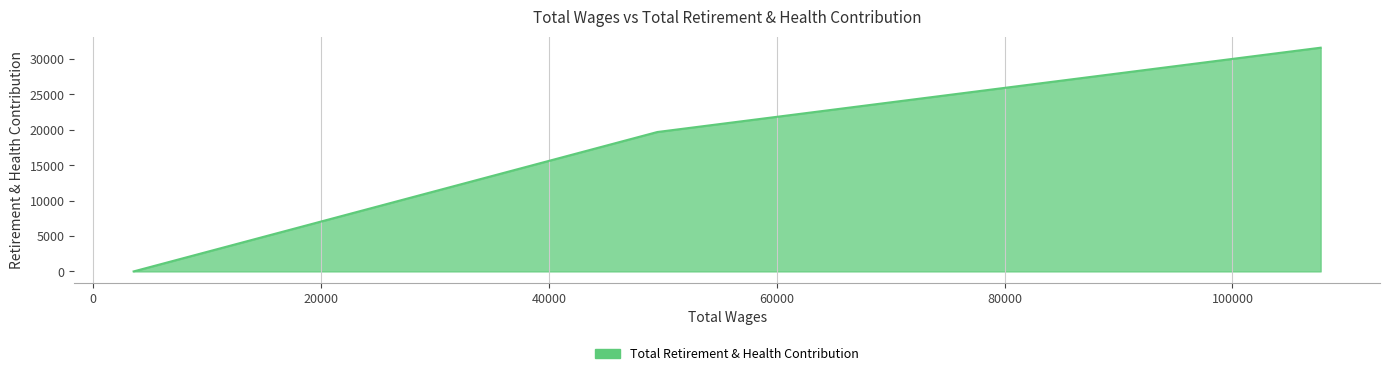

What is the greatest value displayed?

31577